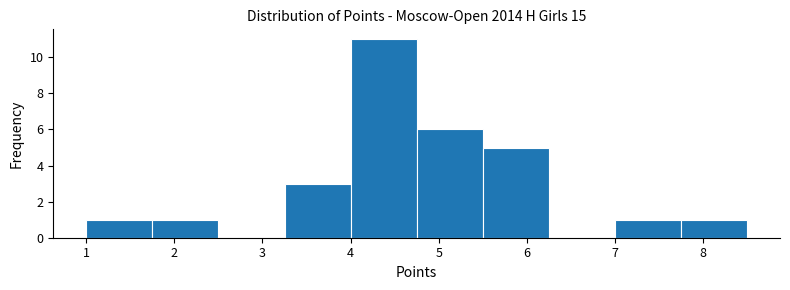

Over which range of the x-axis is the bar tallest?

4.00 to 4.75